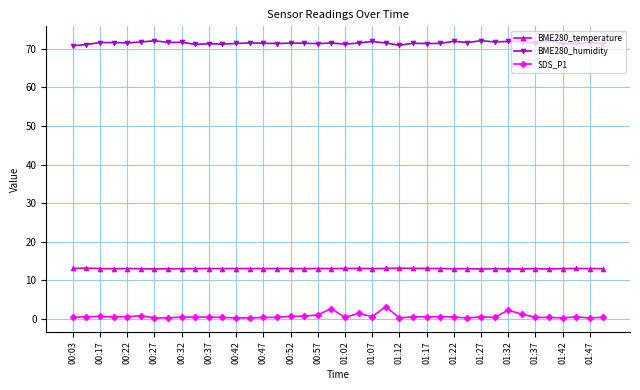

List the series in order of their peak value, lowest first.

SDS_P1, BME280_temperature, BME280_humidity